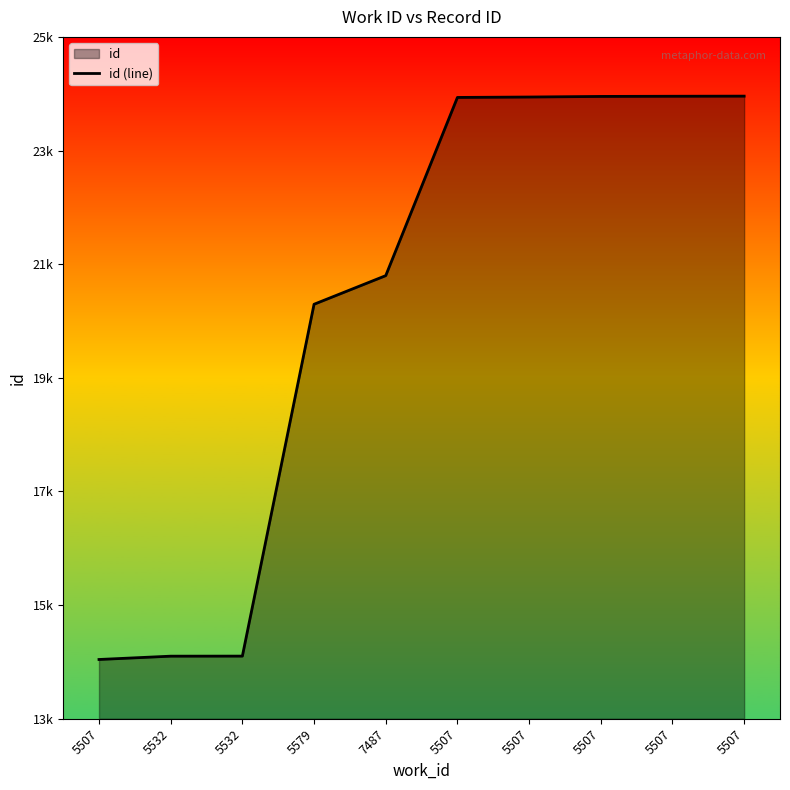

True or false: the data has more than 0 interior local peaks.

False